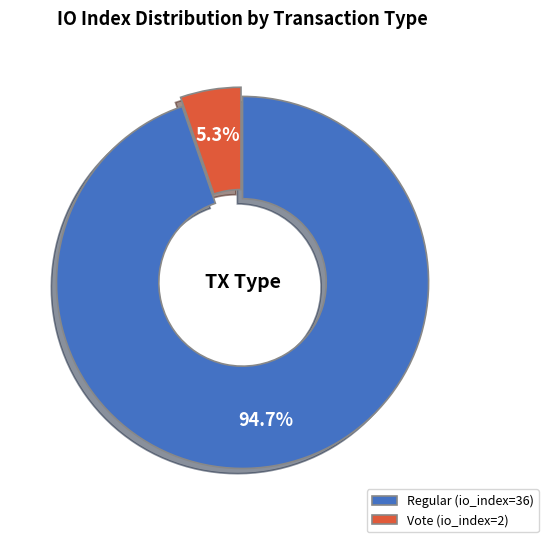

How much of the chart is everything except Regular (io_index=36)?

5.3%